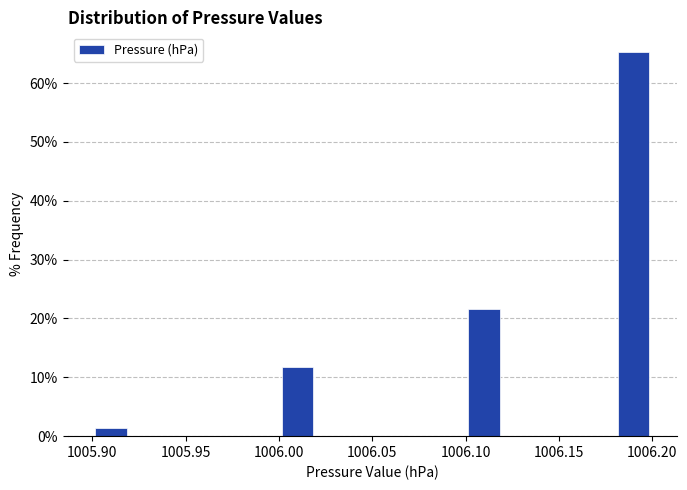

What is the height of the bar covering 1005.90 to 1005.92 on the x-axis? The values are not printed on the chart, so give them approximately, as read against the axis.

1